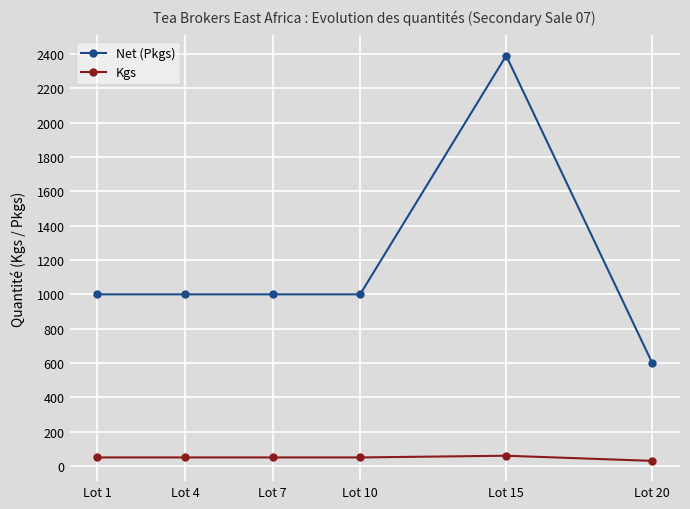

Rank the series by their maximum value, from lowest to highest.

Kgs, Net (Pkgs)